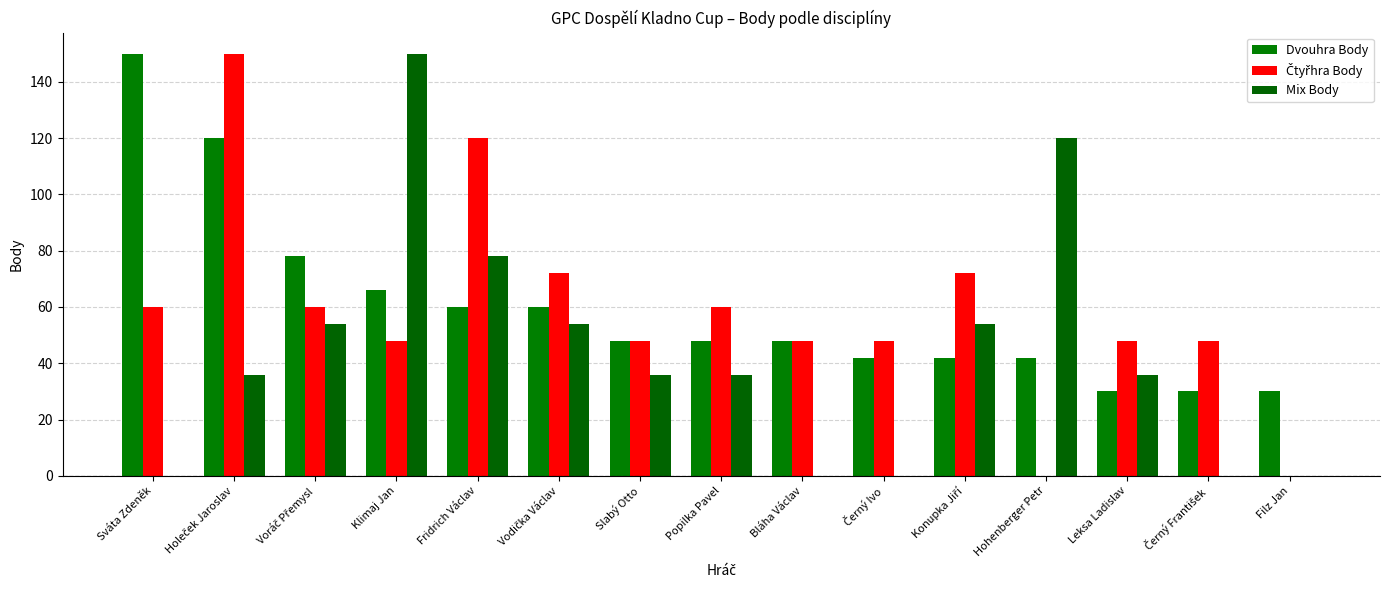

How many distinct data groups are displayed?

3